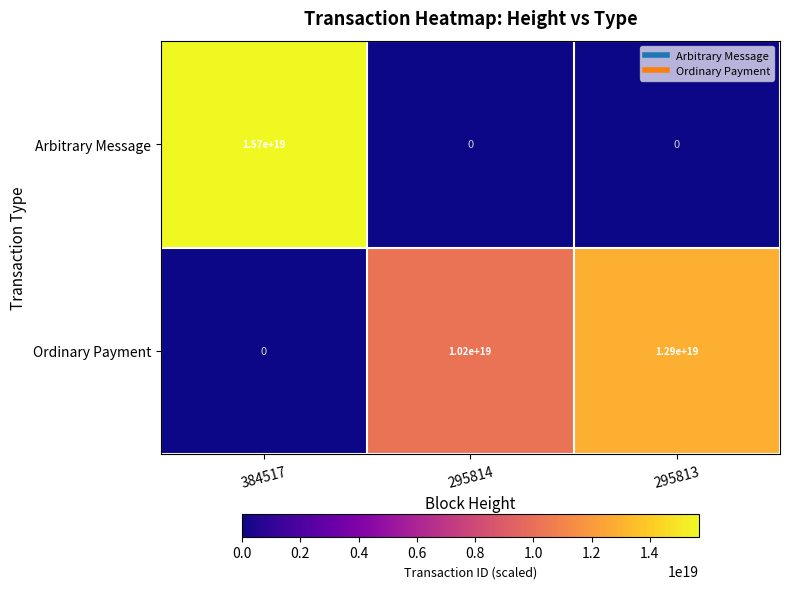

At how many categories does at least one series exceed 10311513499387637760?

2